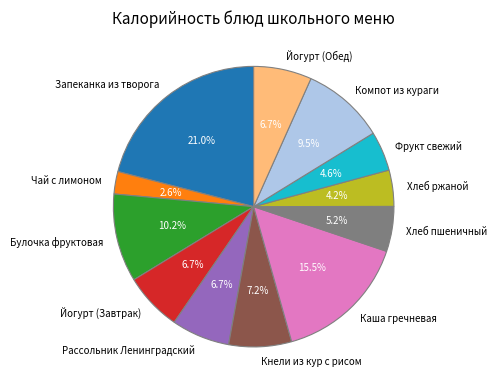

To the nearest percent, what is the difference between the Хлеб ржаной and Кнели из кур с рисом slice percentages?

3%